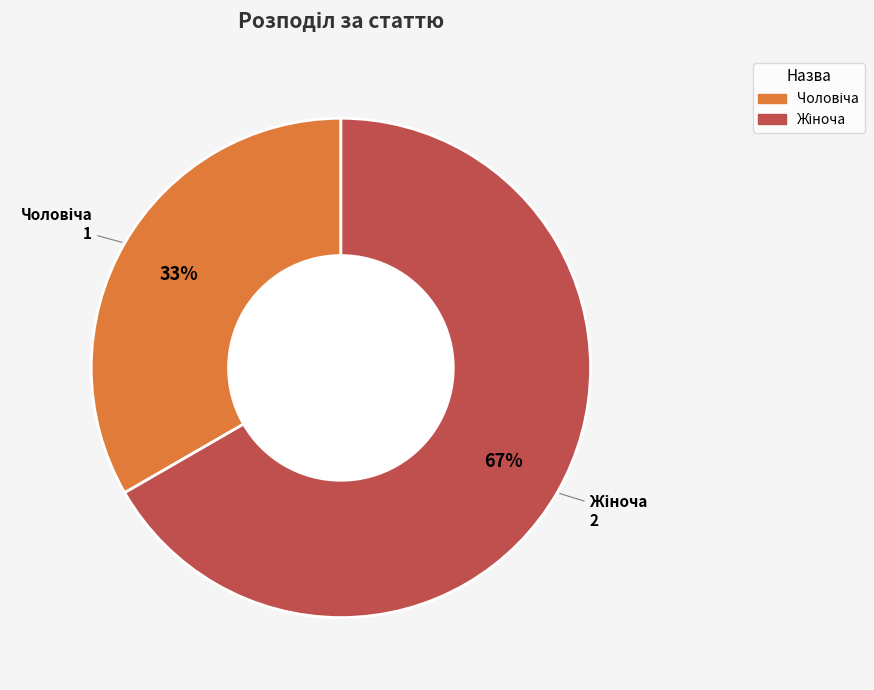

Is there a majority slice in this chart?

Yes